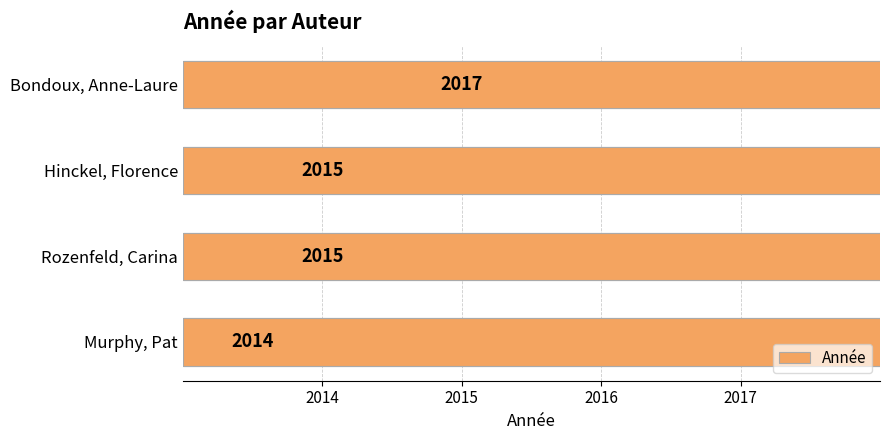

Which has a higher value, Hinckel, Florence or Bondoux, Anne-Laure?

Bondoux, Anne-Laure